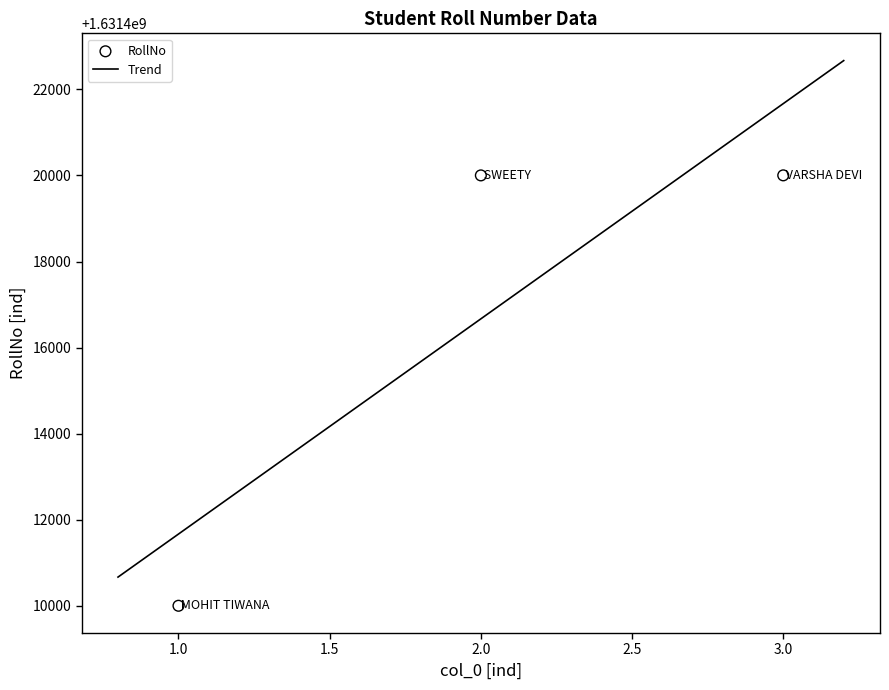

Which has a higher value, 1 or 3?

3